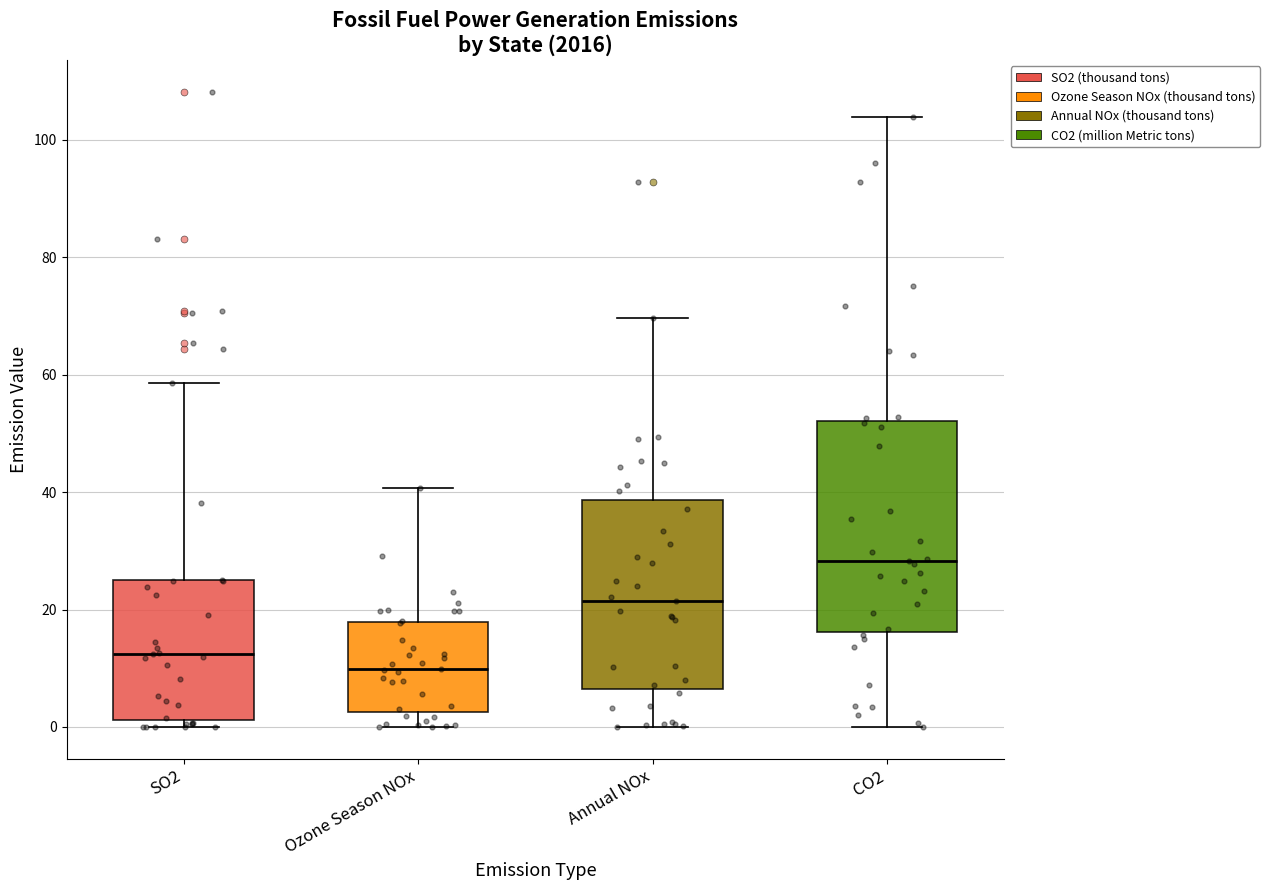

Reading left to right, read every box against the y-axis: the position of its median line, the range the box covers, and the ends of its whiskers. The values are not printed on the chart, so give them approximately, as read against the axis.

SO2: median 12, box 2 to 26, whiskers 0 to 58
Ozone Season NOx: median 10, box 2 to 18, whiskers 0 to 40
Annual NOx: median 22, box 6 to 38, whiskers 0 to 70
CO2: median 28, box 16 to 52, whiskers 0 to 104